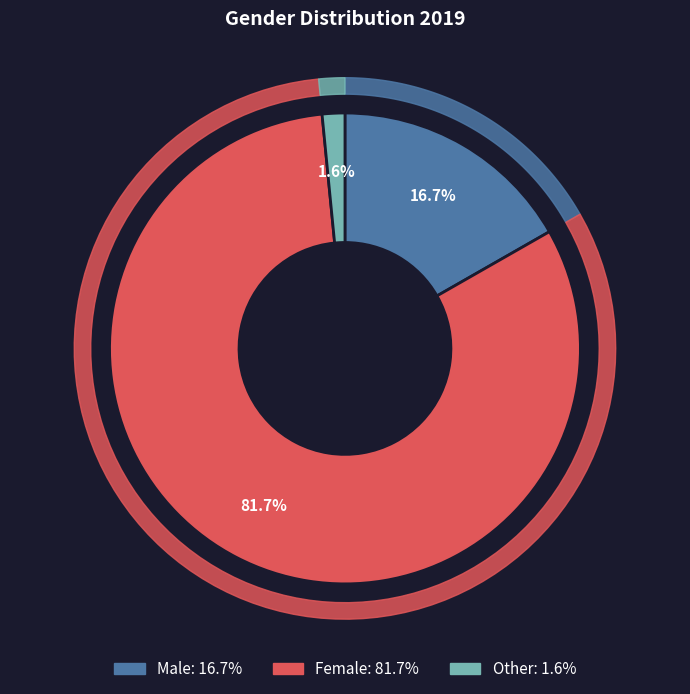

To the nearest percent, what is the difference between the Female and Other slice percentages?

80%